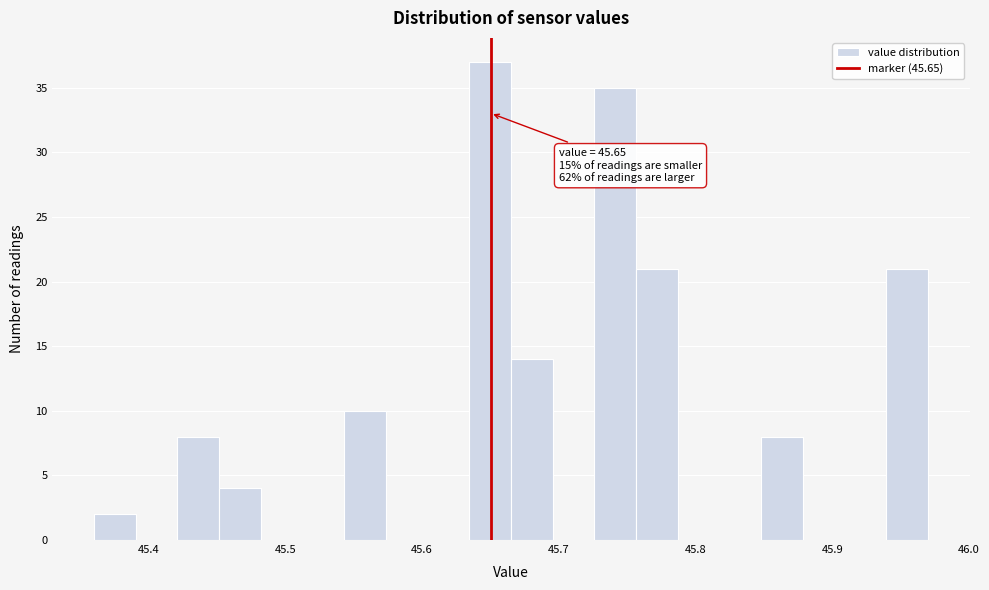

Read against the x-axis, roughly where is the centre of the tallest bar?

45.65